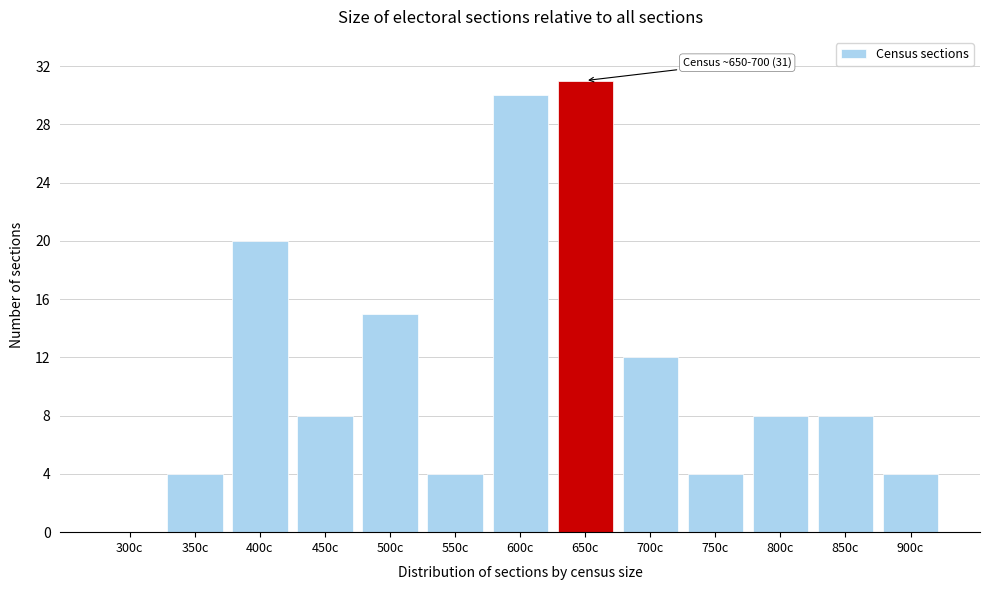

Reading right to left, extract all data points from this chart.

900c=4	850c=8	800c=8	750c=4	700c=12	650c=31	600c=30	550c=4	500c=15	450c=8	400c=20	350c=4	300c=0